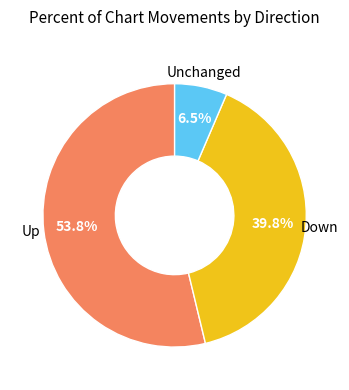

How many slices are in this pie chart?

3